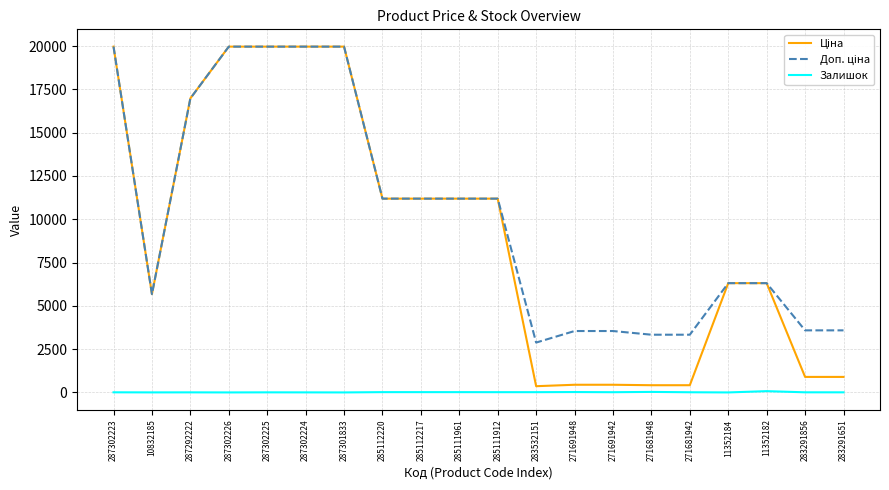

What is the maximum value shown in the chart?

19964.2